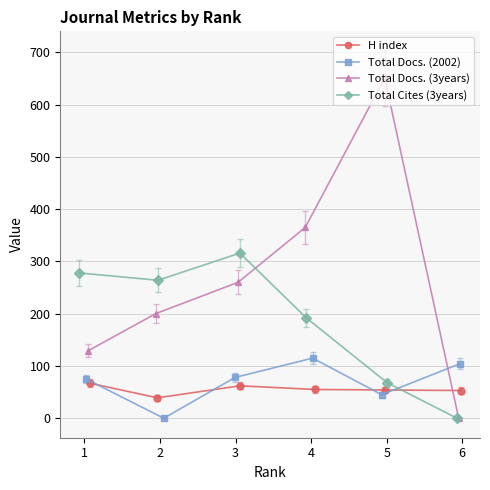

What is the difference between the Total Docs. (2002) values at 3 and 6?

26